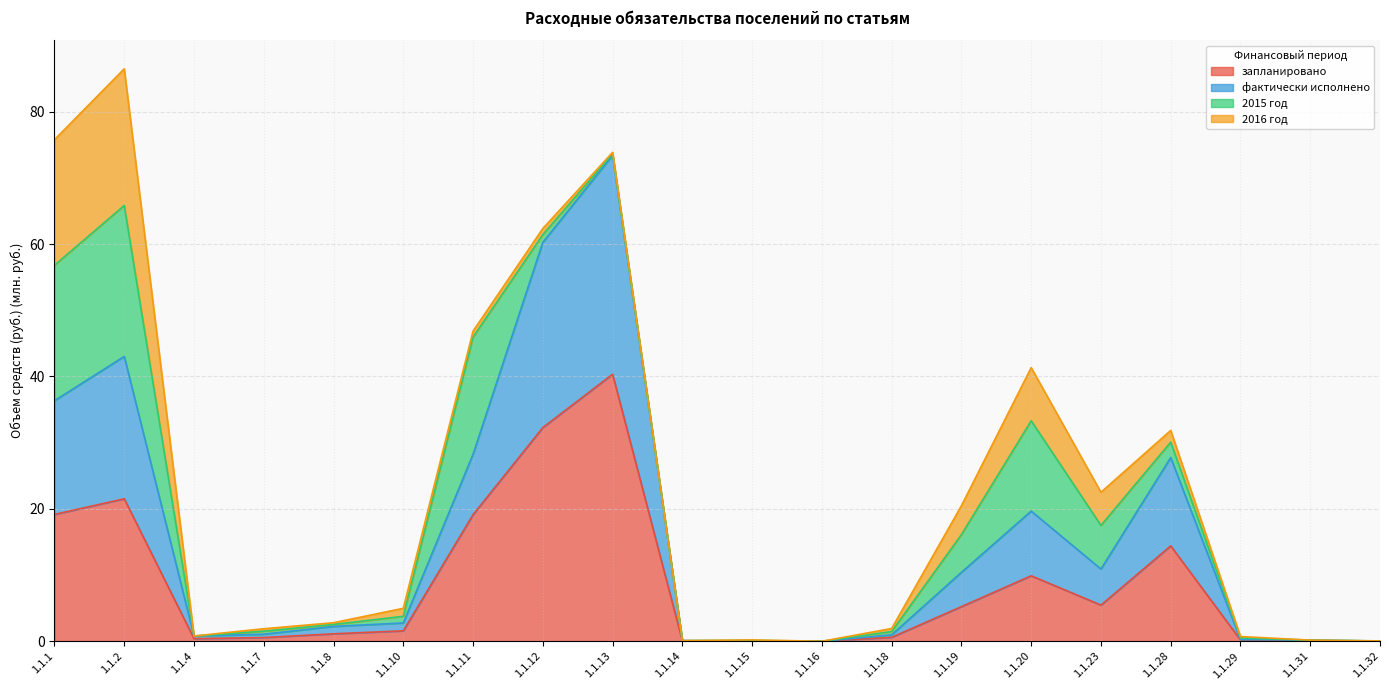

True or false: запланировано has a value of 0.0 at 1.1.32.

True